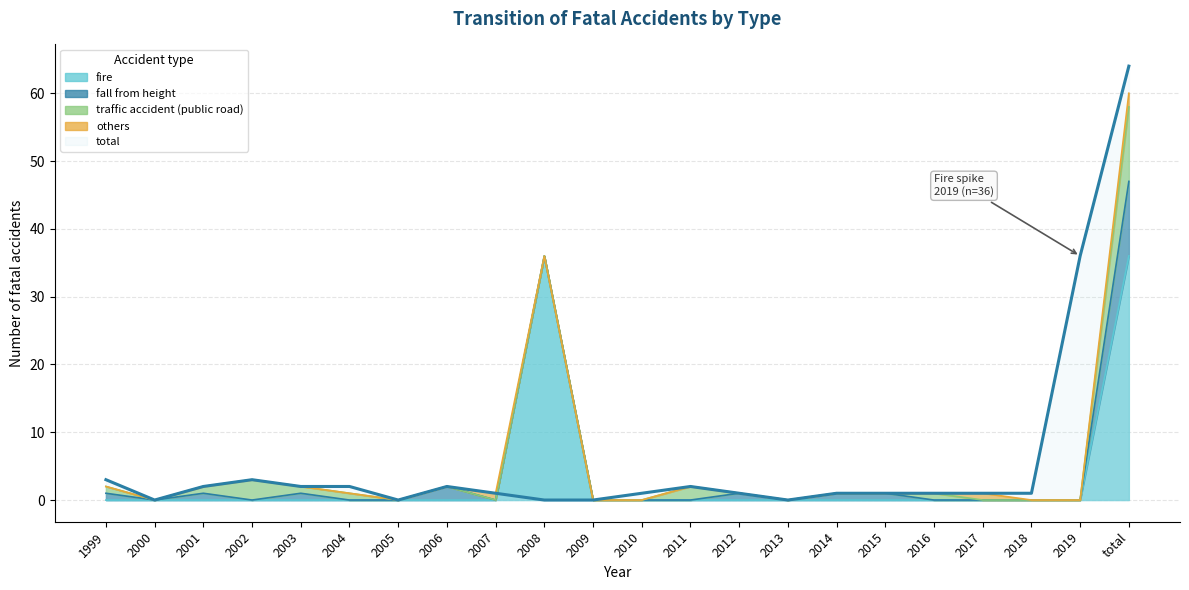

How many interior local peaks does the total series have?

3